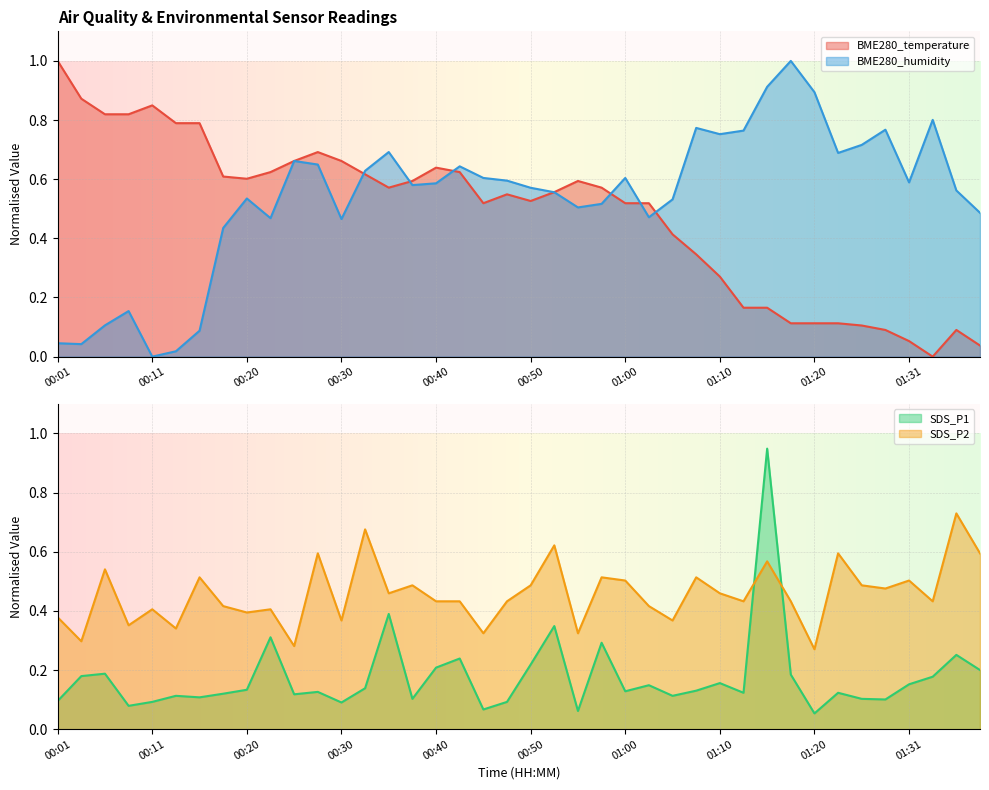

What is the label of the 1st point from the right?

01:38